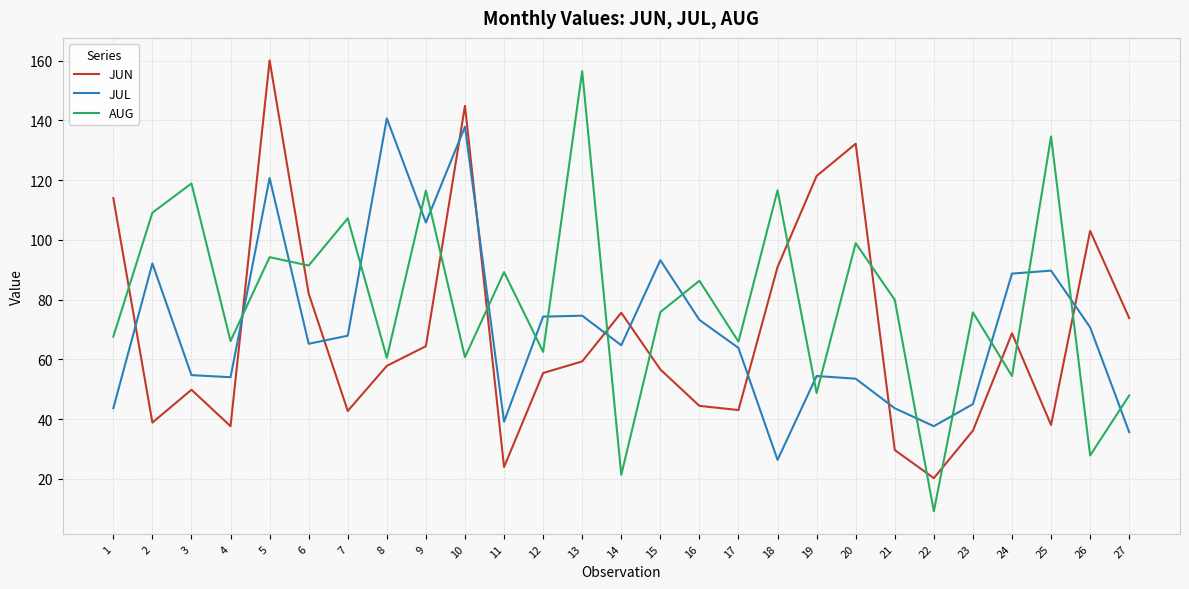

At which category does JUL reach its first local peak?

2